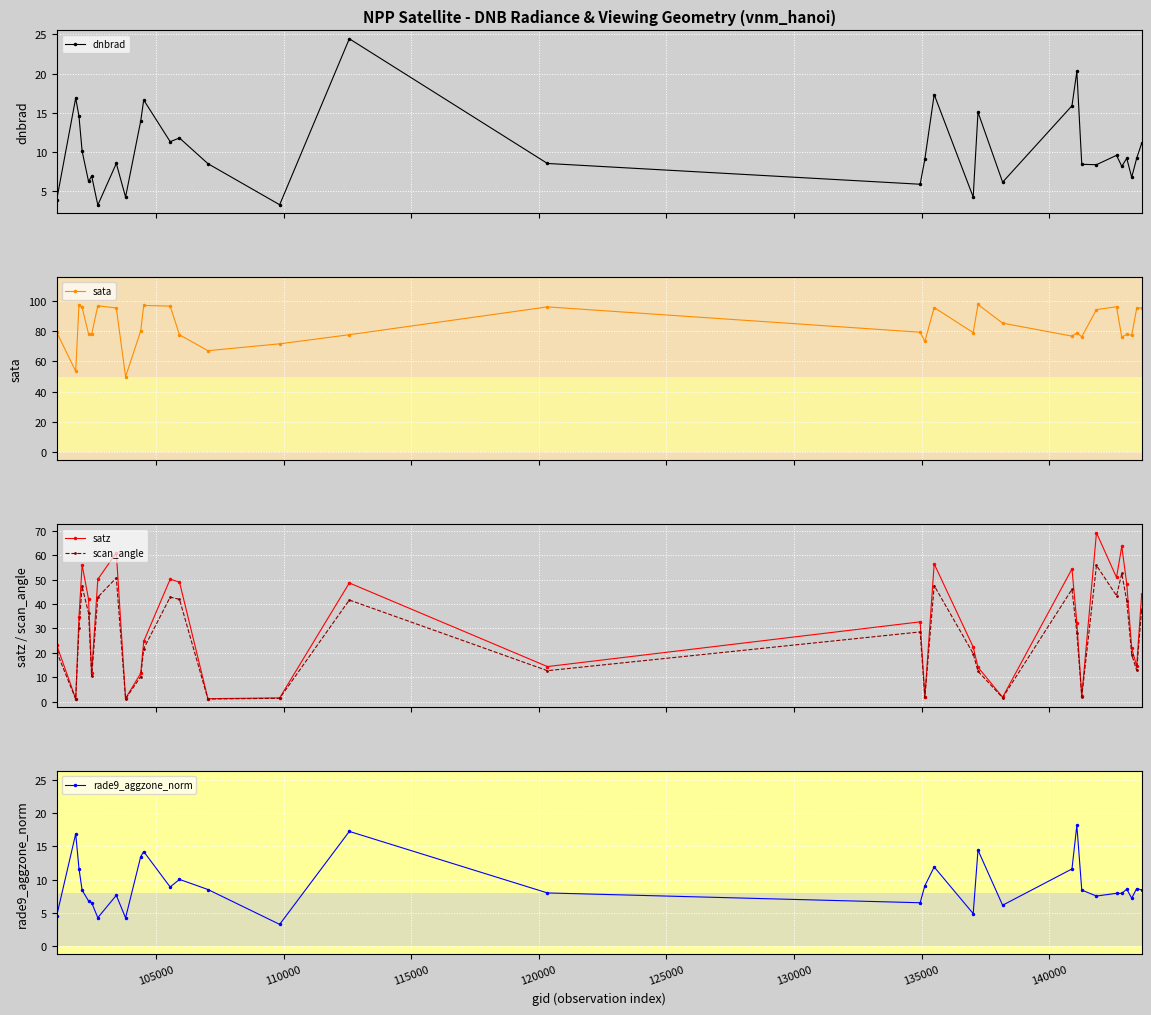

What is the value of the satz point at the 13th from the left?

49.0